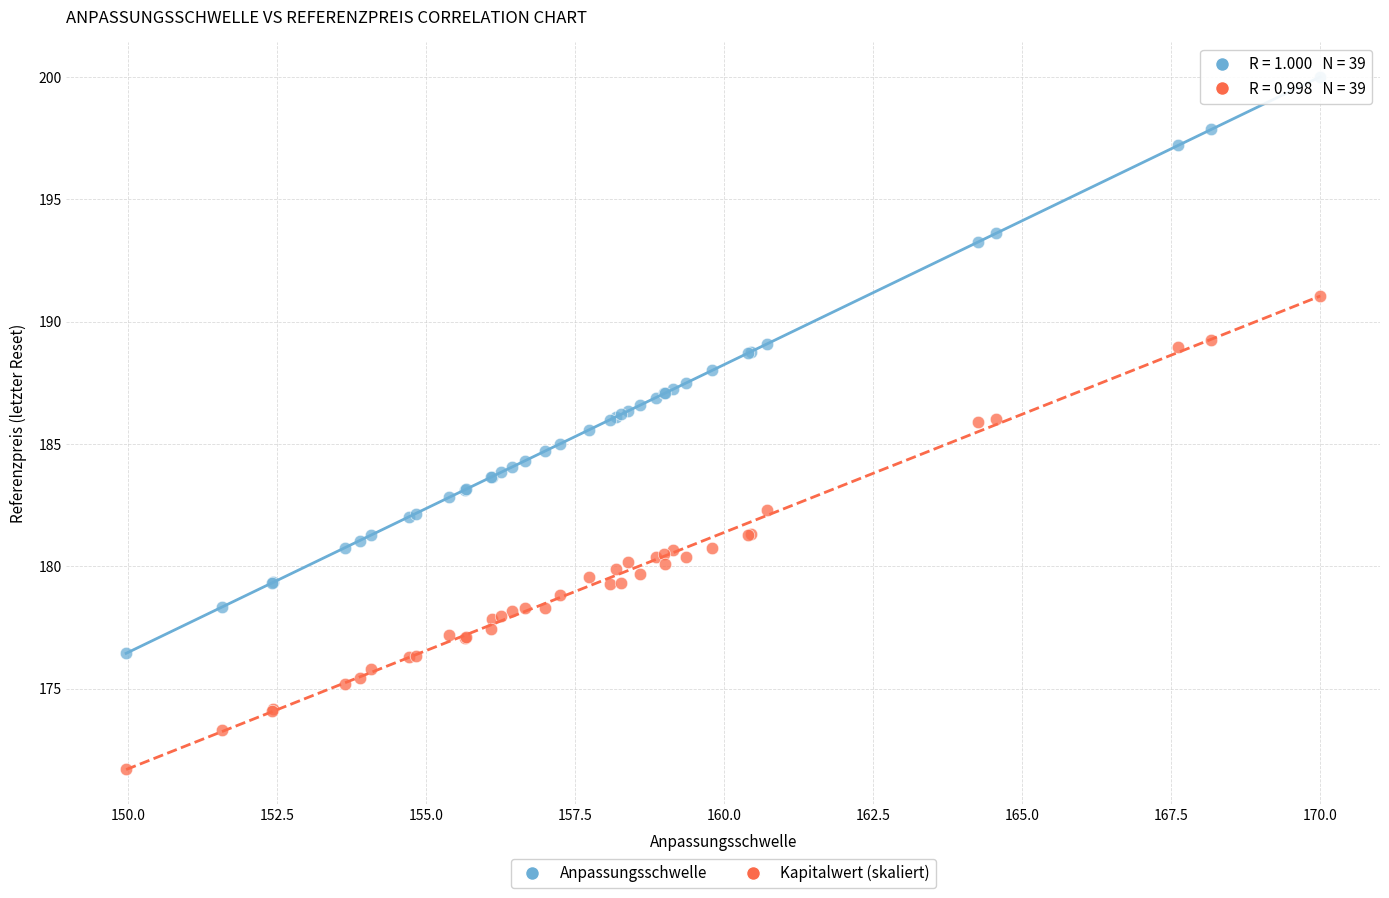

Which series reaches the maximum Y coordinate?

Anpassungsschwelle